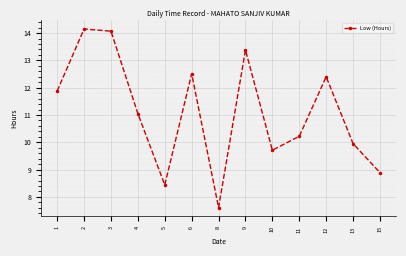

What is the sum of all values?

144.3